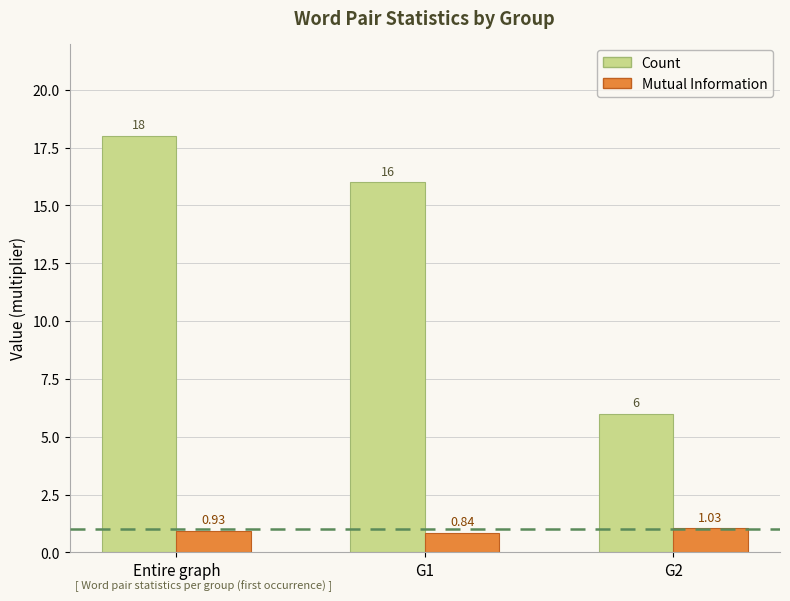

Rank the series at G1 from lowest to highest value.

Mutual Information, Count